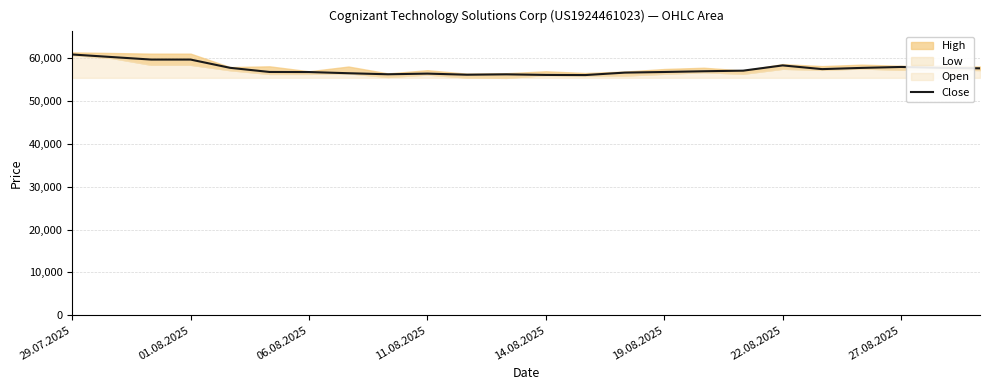

Reading left to right, transcribe all the data shown in this chart.

60849	60257	59666	59666	57739	56772	56753	56476	56232	56387	56129	56216	56080	56048	56619	56765	56937	57076	58301	57436	57720	57938	57737	57620